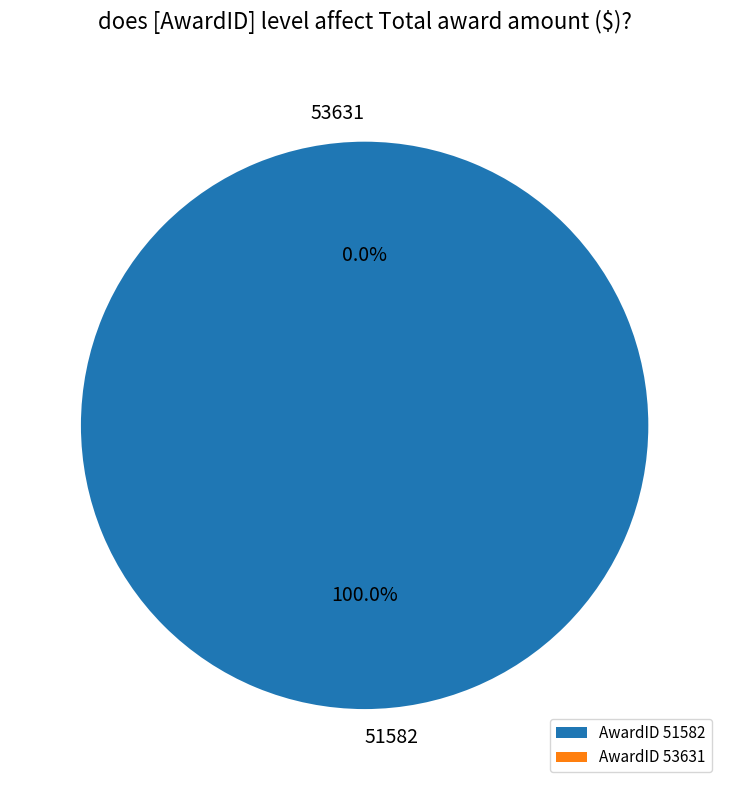

To the nearest percent, what portion does 51582 represent?

100%